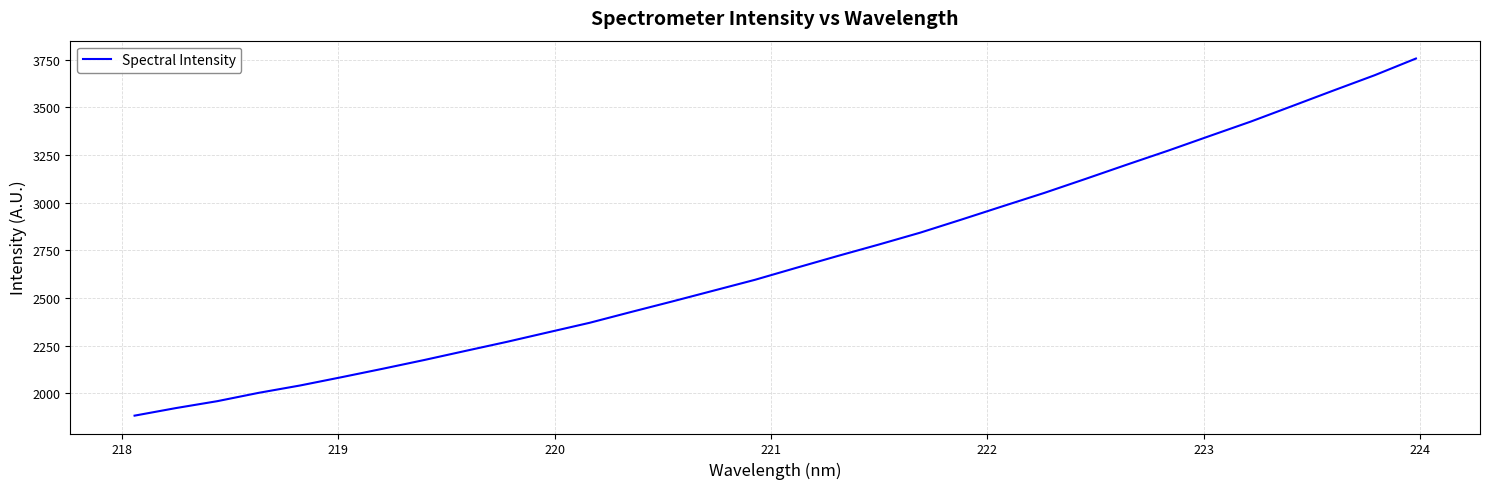

What is the greatest value displayed?

3755.5